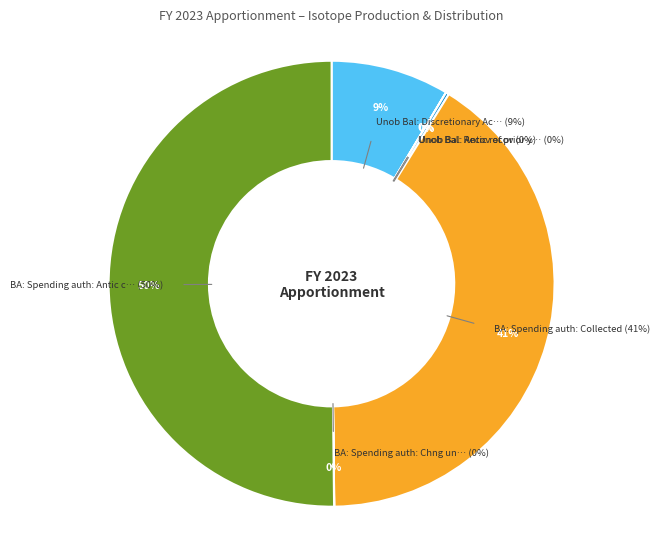

Combined, do BA: Spending auth: Antic colls and Unob Bal: Antic recov account for over 50%?

Yes